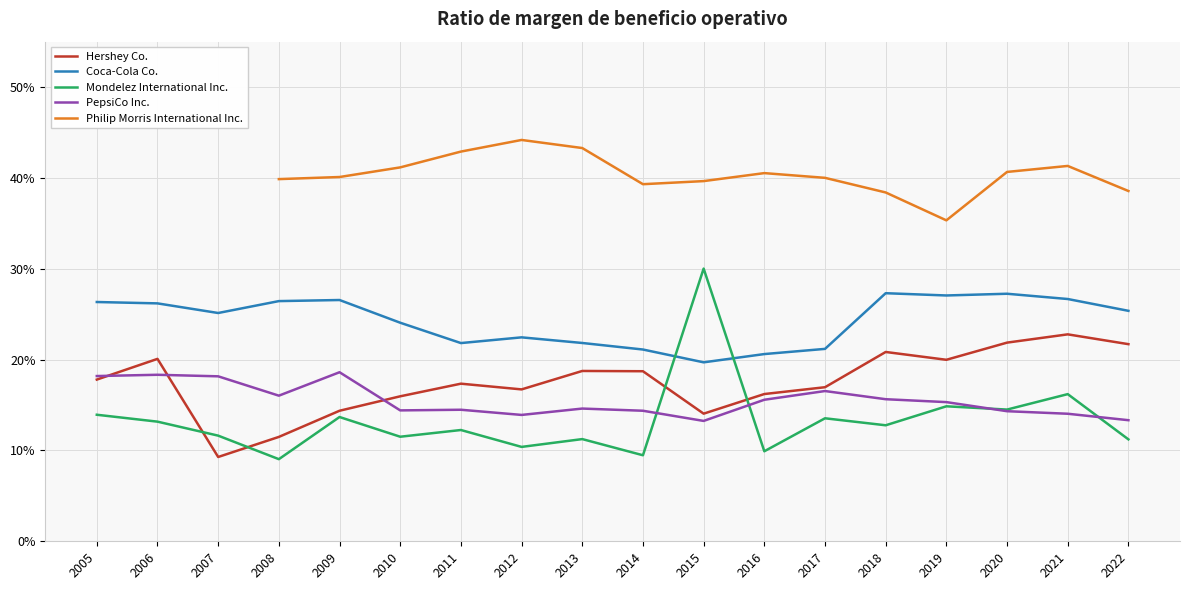

Is it true that Coca-Cola Co. equals 0.3 at 2021?

True